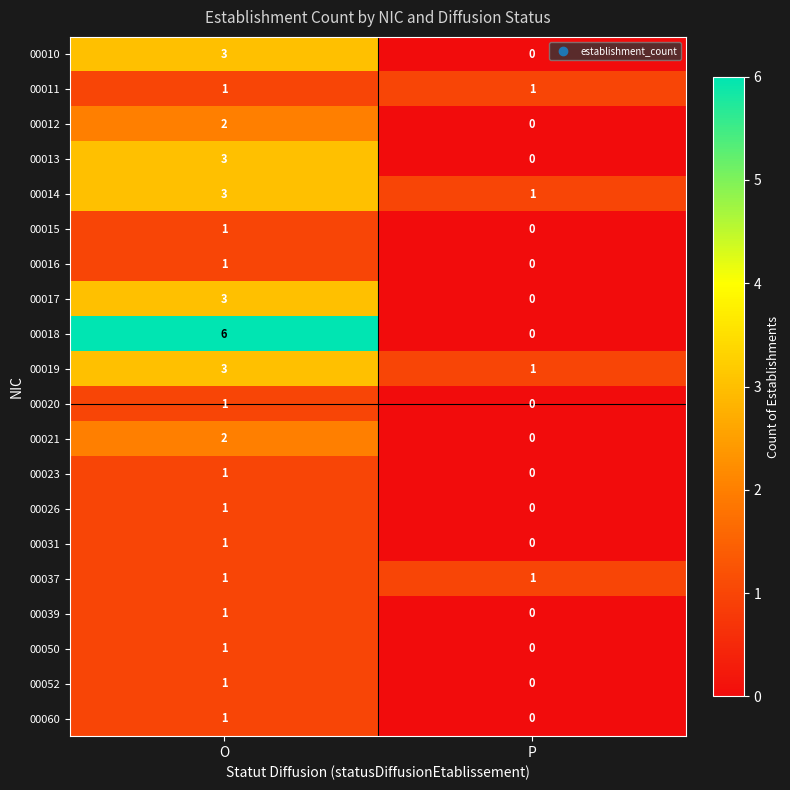

What is the sum of all 00017 values?

3